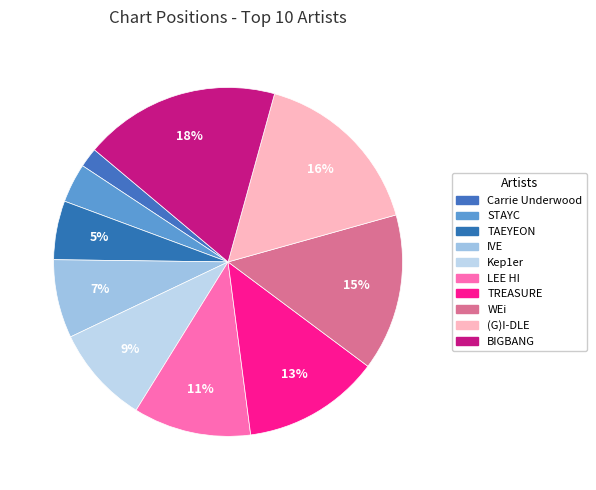

What is the total percentage of WEi and TREASURE?

27.3%